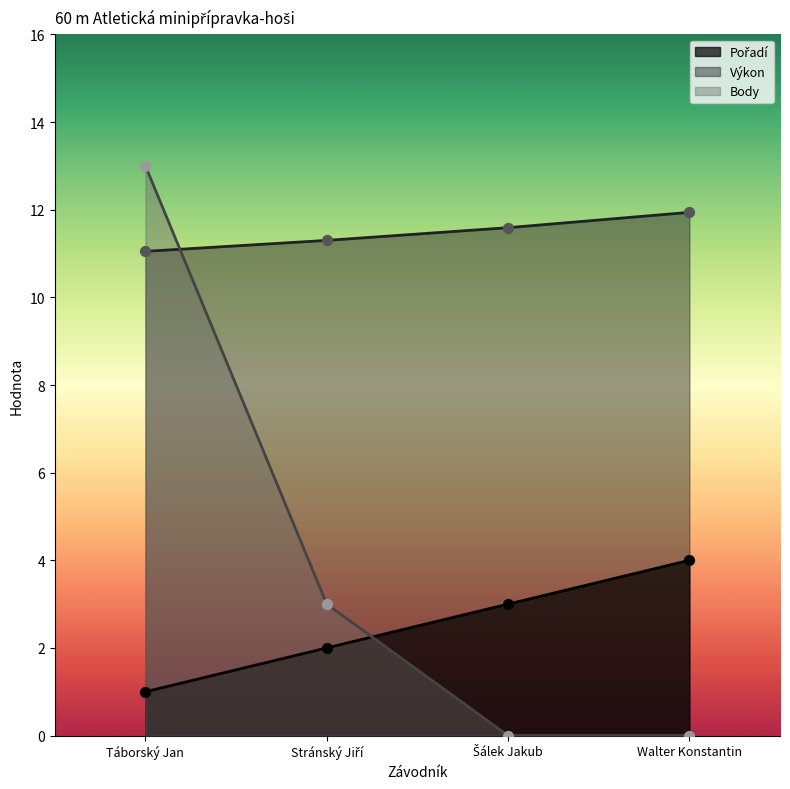

Which series has the largest total across all categories?

Výkon